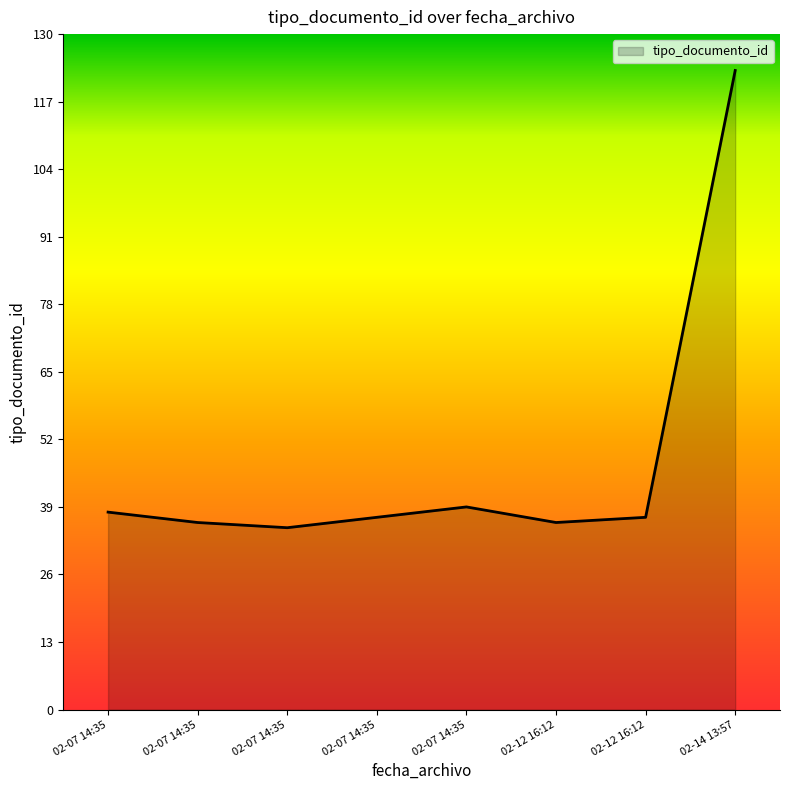

Is this an area chart (filled region under the line)?

Yes